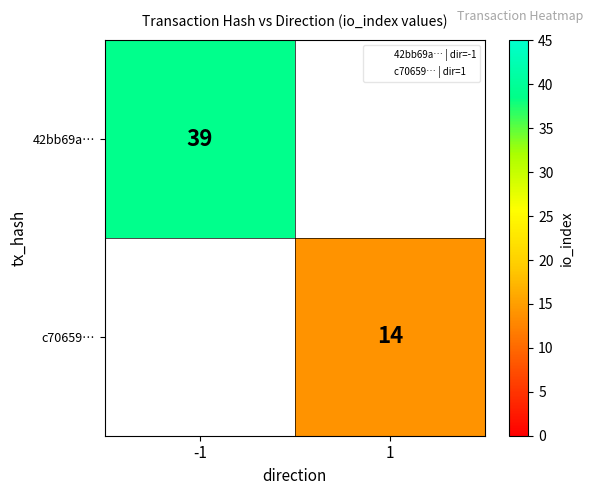

What is the highest value of the 42bb69a… series?

39.0